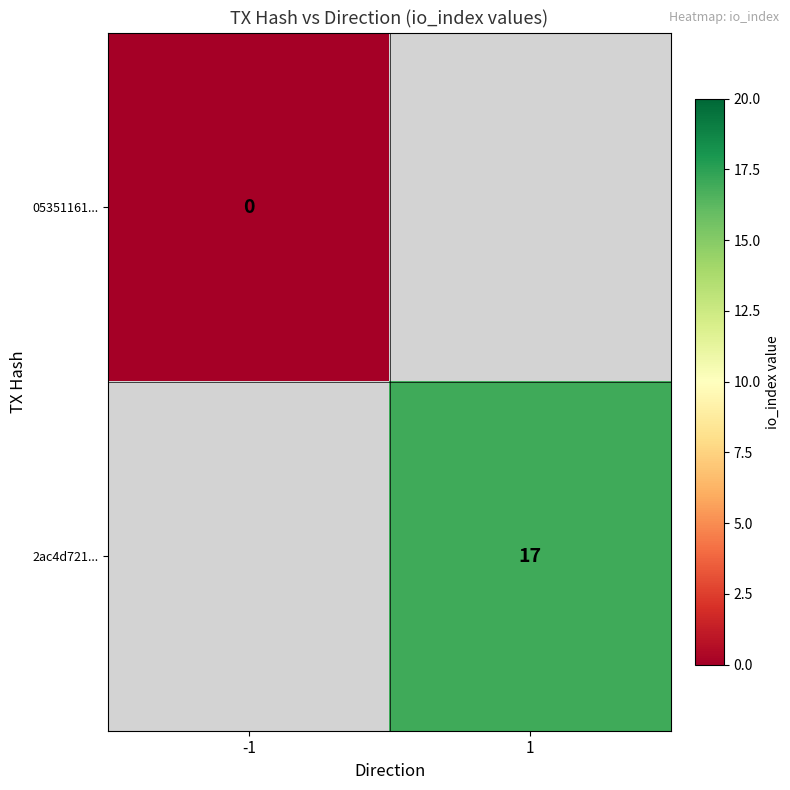

The value of 2ac4d721... at 1 is 30. True or false?

False